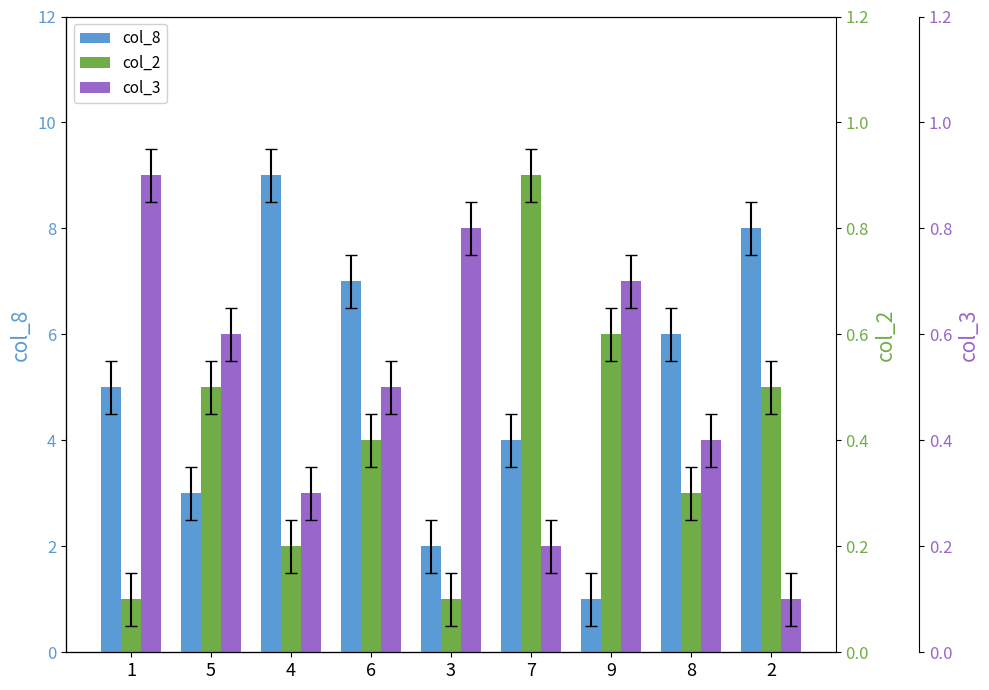

Does the chart contain stacked bars?

No